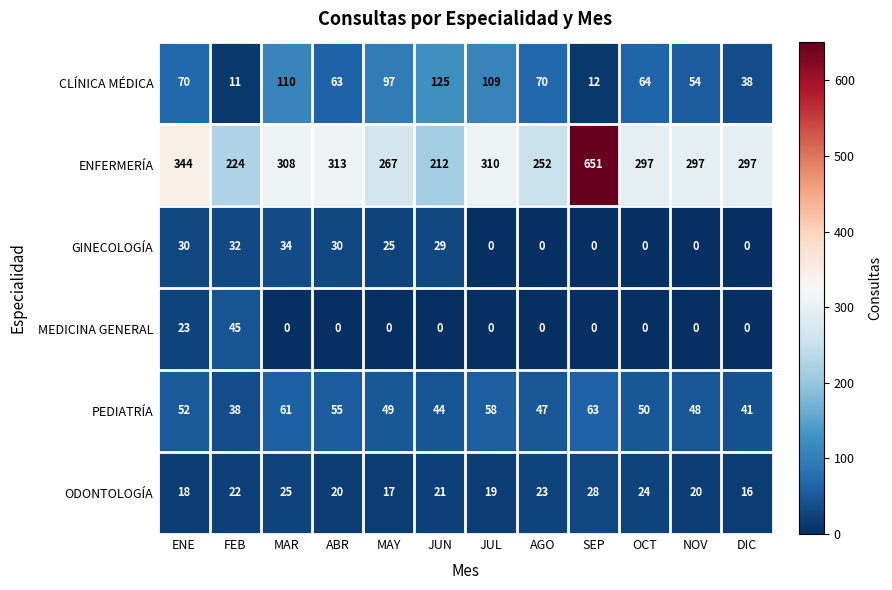

Rank the series by their maximum value, from highest to lowest.

ENFERMERÍA, CLÍNICA MÉDICA, PEDIATRÍA, MEDICINA GENERAL, GINECOLOGÍA, ODONTOLOGÍA